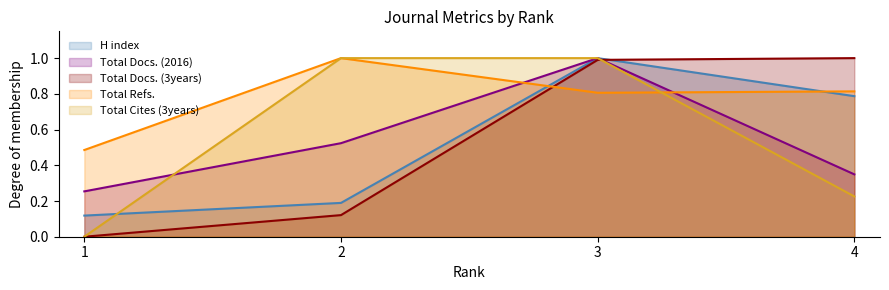

What value does the Total Cites (3years) series have at 2?

1.0